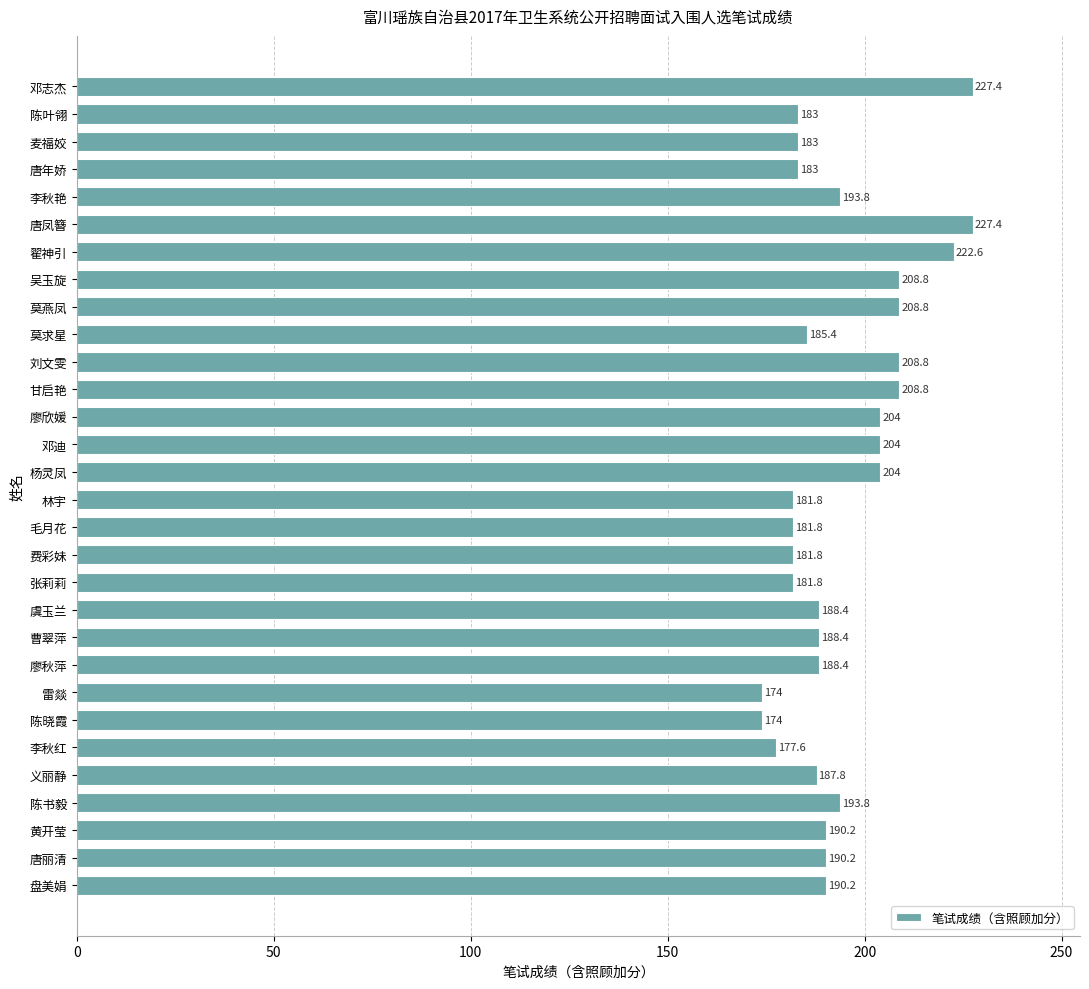

Reading top to bottom, transcribe all the data shown in this chart.

邓志杰=227.4	陈叶翎=183.0	麦福姣=183.0	唐年娇=183.0	李秋艳=193.8	唐凤簪=227.4	翟神引=222.6	吴玉旋=208.8	莫燕凤=208.8	莫求星=185.4	刘文雯=208.8	甘启艳=208.8	廖欣媛=204.0	邓迪=204.0	杨灵凤=204.0	林宇=181.8	毛月花=181.8	费彩妹=181.8	张莉莉=181.8	虞玉兰=188.4	曹翠萍=188.4	廖秋萍=188.4	雷燚=174.0	陈晓霞=174.0	李秋红=177.6	义丽静=187.8	陈书毅=193.8	黄开莹=190.2	唐丽清=190.2	盘美娟=190.2